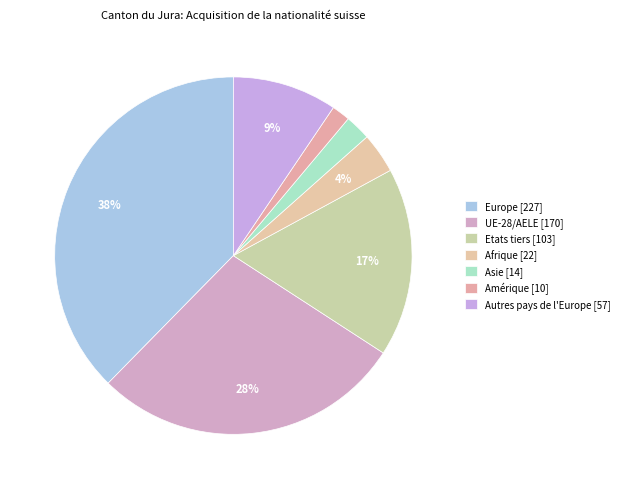

Is Autres pays de l'Europe the majority of the pie?

No